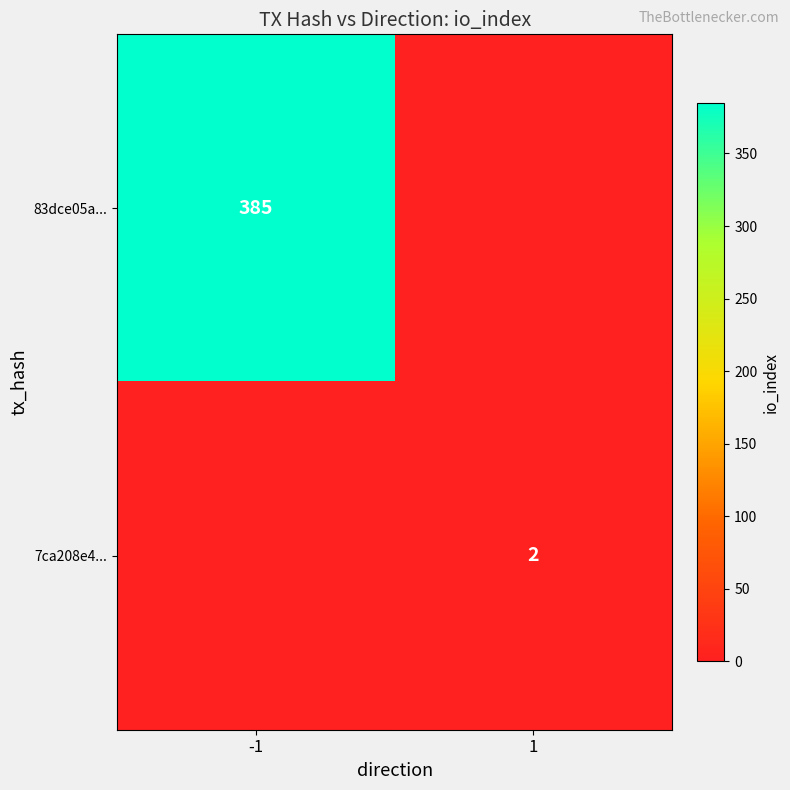

The 7ca208e4... series shows 1 at 1. True or false?

False